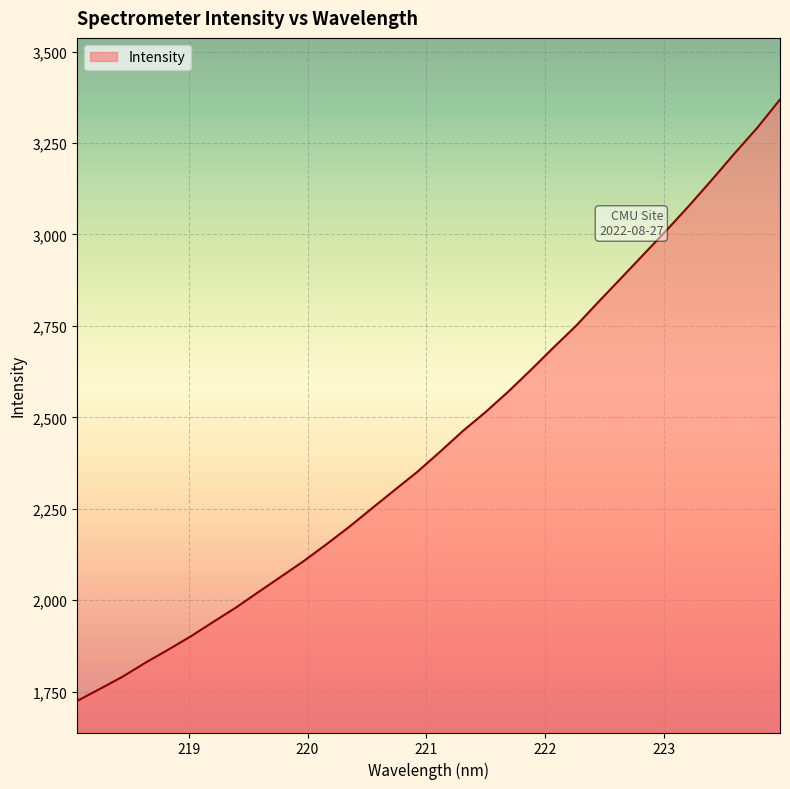

What is the difference between the maximum and minimum values?

1644.4